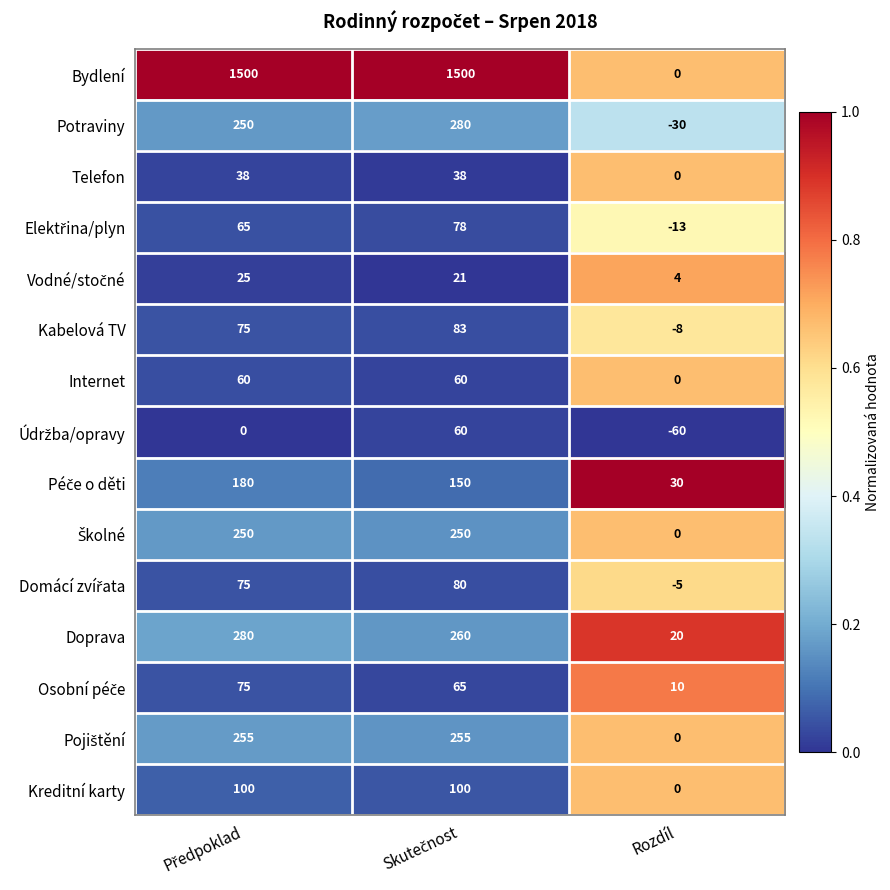

Read the Doprava value at Rozdíl.

20